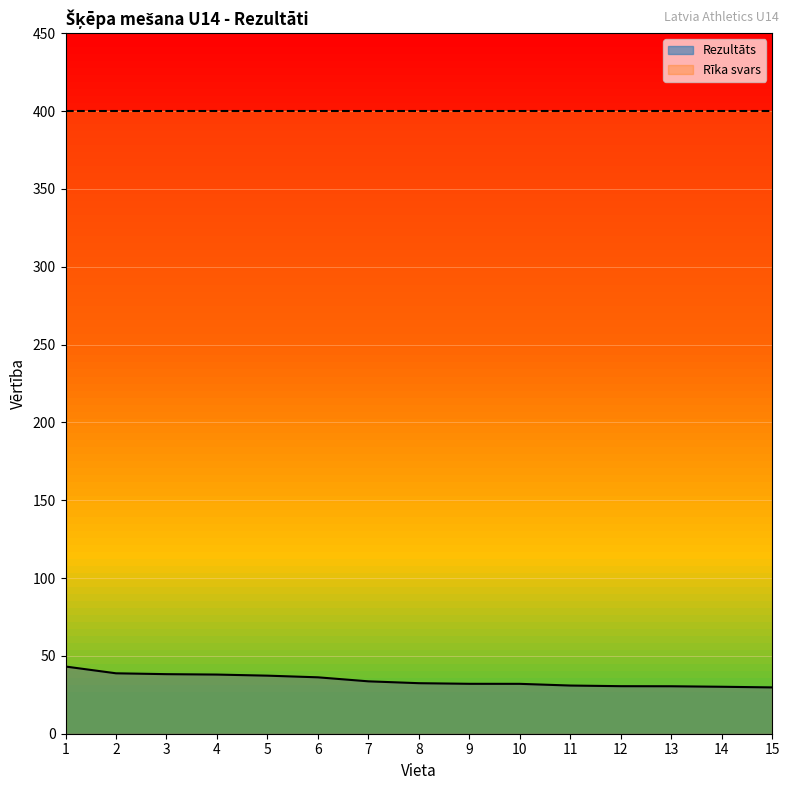

What is the value of the 13th point from the left?

30.5